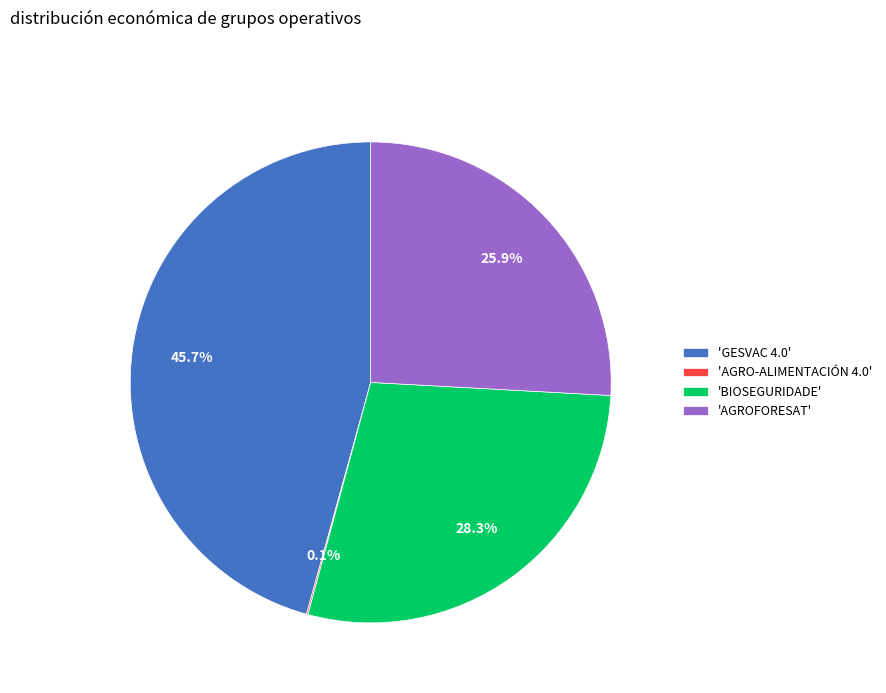

Which category has the biggest portion of the pie?

'GESVAC 4.0'